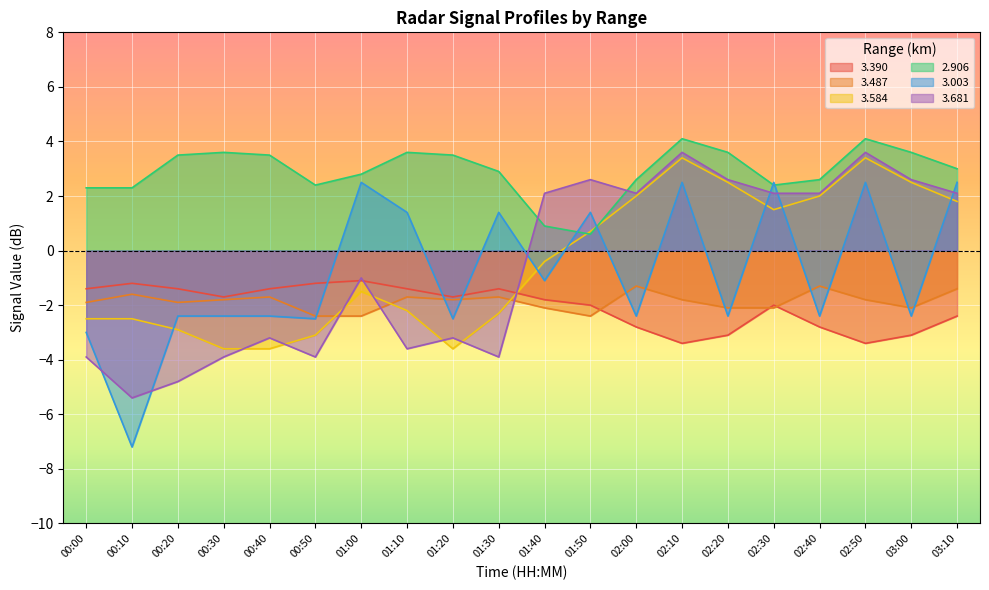

Reading right to left, what are all the values shown in this chart?

3.390: 03:10=-2.4	03:00=-3.1	02:50=-3.4	02:40=-2.8	02:30=-2.0	02:20=-3.1	02:10=-3.4	02:00=-2.8	01:50=-2.0	01:40=-1.8	01:30=-1.4	01:20=-1.7	01:10=-1.4	01:00=-1.1	00:50=-1.2	00:40=-1.4	00:30=-1.7	00:20=-1.4	00:10=-1.2	00:00=-1.4
3.487: 03:10=-1.4	03:00=-2.1	02:50=-1.8	02:40=-1.3	02:30=-2.1	02:20=-2.1	02:10=-1.8	02:00=-1.3	01:50=-2.4	01:40=-2.1	01:30=-1.7	01:20=-1.8	01:10=-1.7	01:00=-2.4	00:50=-2.4	00:40=-1.7	00:30=-1.8	00:20=-1.9	00:10=-1.6	00:00=-1.9
3.584: 03:10=1.8	03:00=2.5	02:50=3.4	02:40=2.0	02:30=1.5	02:20=2.5	02:10=3.4	02:00=2.0	01:50=0.7	01:40=-0.4	01:30=-2.3	01:20=-3.6	01:10=-2.2	01:00=-1.5	00:50=-3.1	00:40=-3.6	00:30=-3.6	00:20=-2.9	00:10=-2.5	00:00=-2.5
2.906: 03:10=3.0	03:00=3.6	02:50=4.1	02:40=2.6	02:30=2.4	02:20=3.6	02:10=4.1	02:00=2.6	01:50=0.6	01:40=0.9	01:30=2.9	01:20=3.5	01:10=3.6	01:00=2.8	00:50=2.4	00:40=3.5	00:30=3.6	00:20=3.5	00:10=2.3	00:00=2.3
3.003: 03:10=2.5	03:00=-2.4	02:50=2.5	02:40=-2.4	02:30=2.5	02:20=-2.4	02:10=2.5	02:00=-2.4	01:50=1.4	01:40=-1.1	01:30=1.4	01:20=-2.5	01:10=1.4	01:00=2.5	00:50=-2.5	00:40=-2.4	00:30=-2.4	00:20=-2.4	00:10=-7.2	00:00=-3.0
3.681: 03:10=2.1	03:00=2.6	02:50=3.6	02:40=2.1	02:30=2.1	02:20=2.6	02:10=3.6	02:00=2.1	01:50=2.6	01:40=2.1	01:30=-3.9	01:20=-3.2	01:10=-3.6	01:00=-1.0	00:50=-3.9	00:40=-3.2	00:30=-3.9	00:20=-4.8	00:10=-5.4	00:00=-3.9